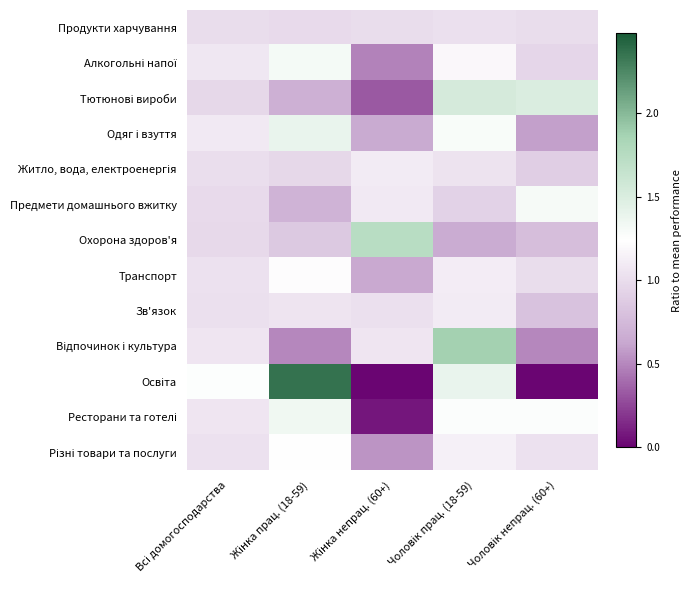

How many categories are shown in the chart?

5